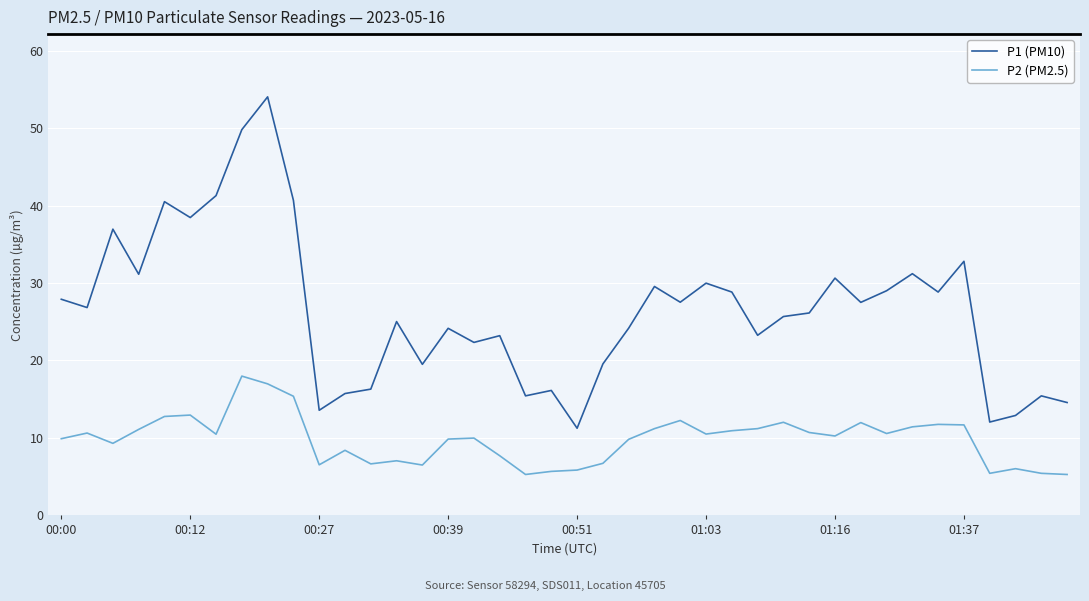

List the series in order of their peak value, lowest first.

P2 (PM2.5), P1 (PM10)